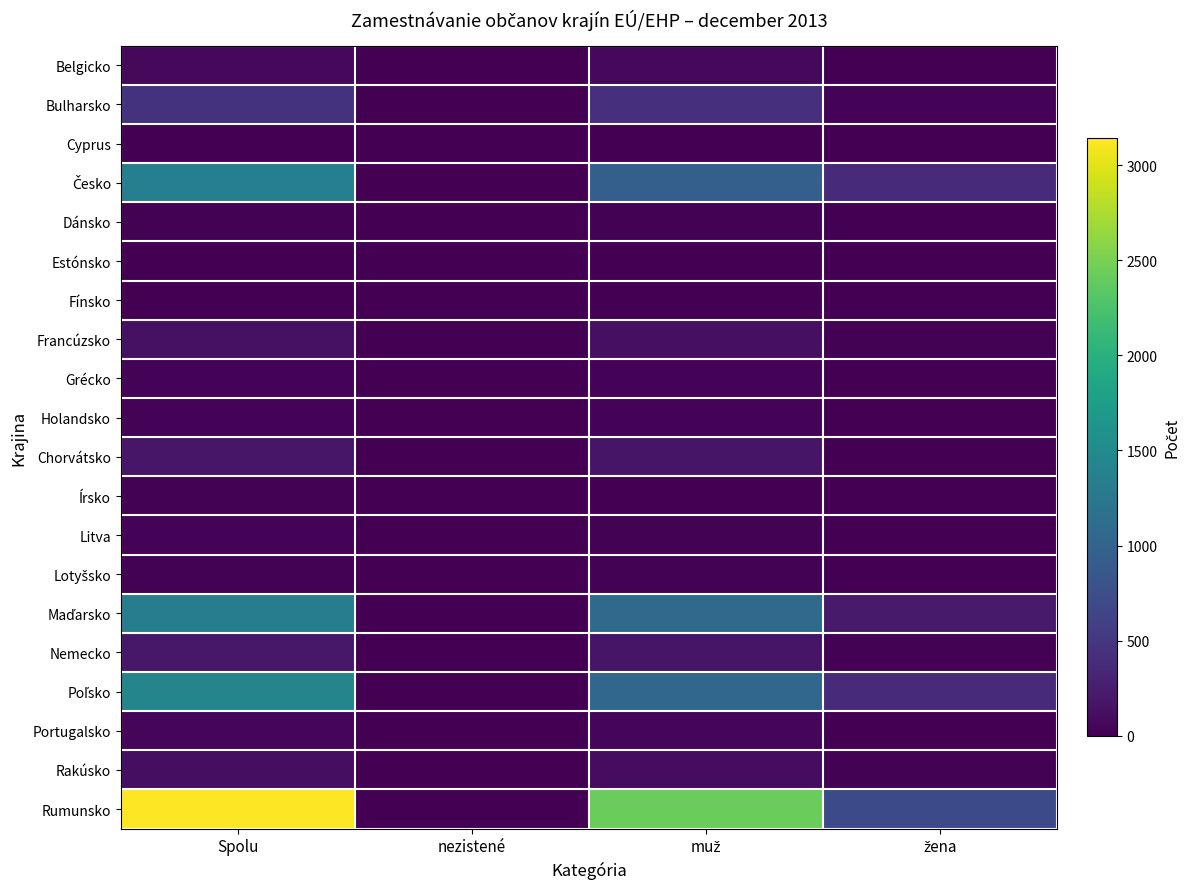

What is the spread (max minus min) of values at muž?

2425